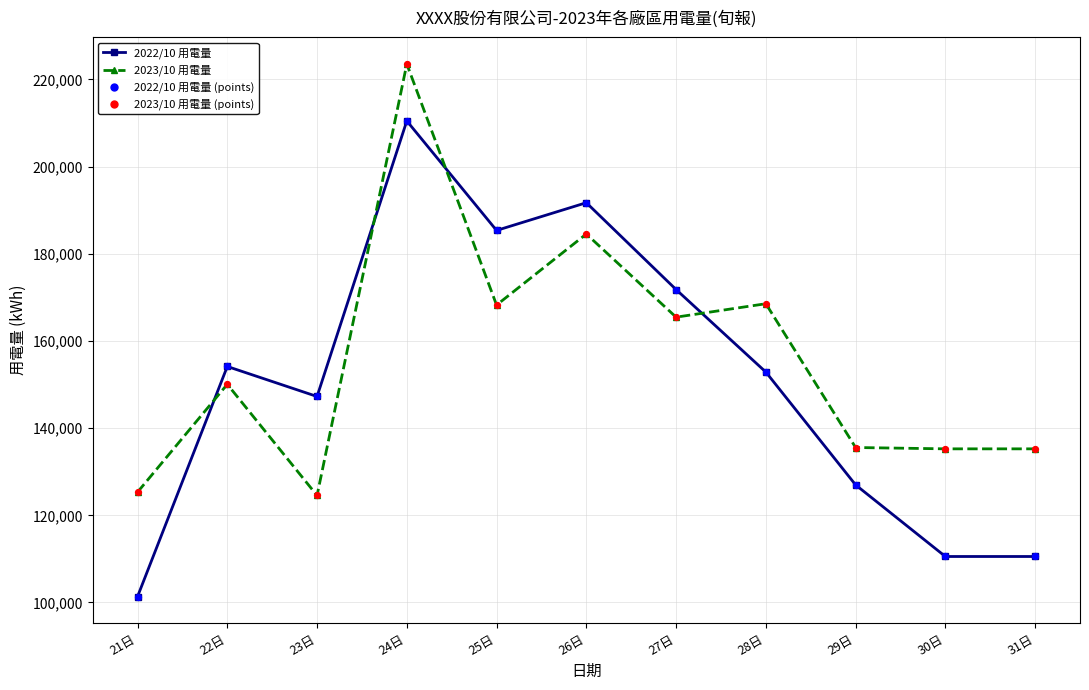

Which series has the widest spread of values?

2022/10 用電量